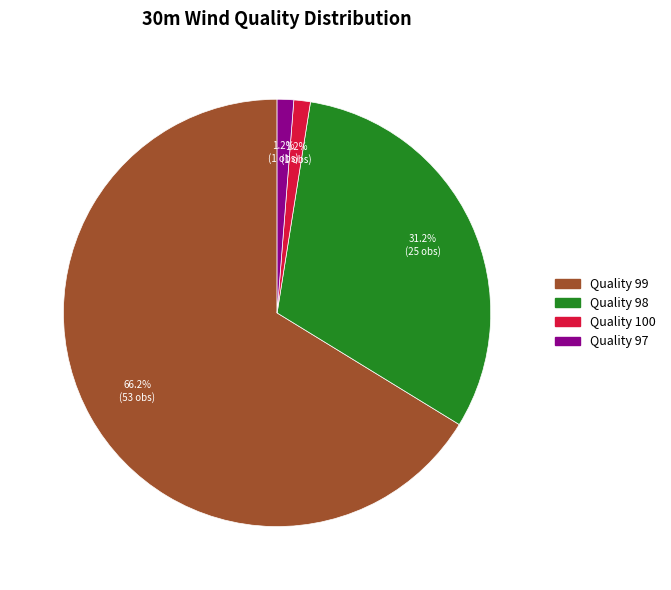

Does any single category account for the majority?

Yes